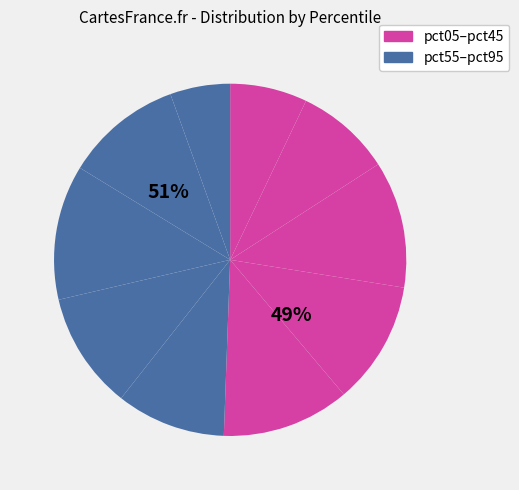

Is it true that pct35 is 11% of the pie?

True